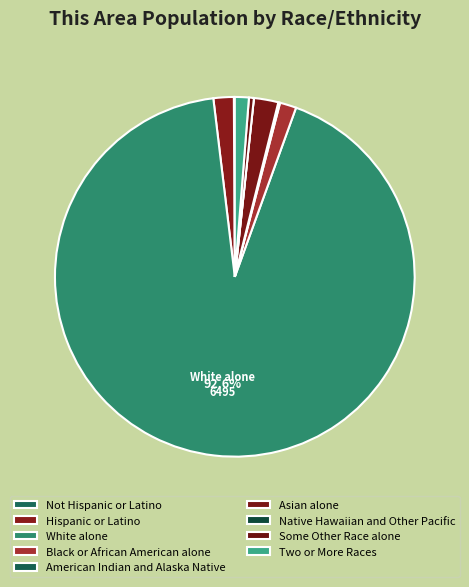

True or false: Two or More Races accounts for 1% of the total.

True